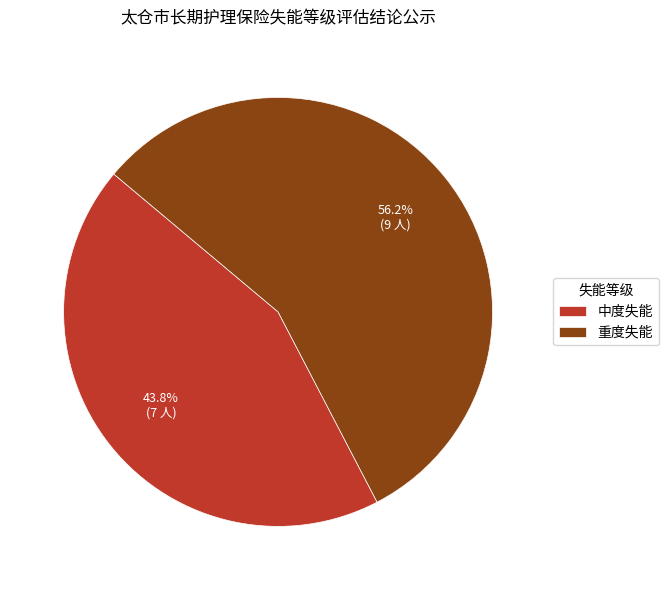

Do 中度失能 and 重度失能 together represent more than half of the pie?

Yes